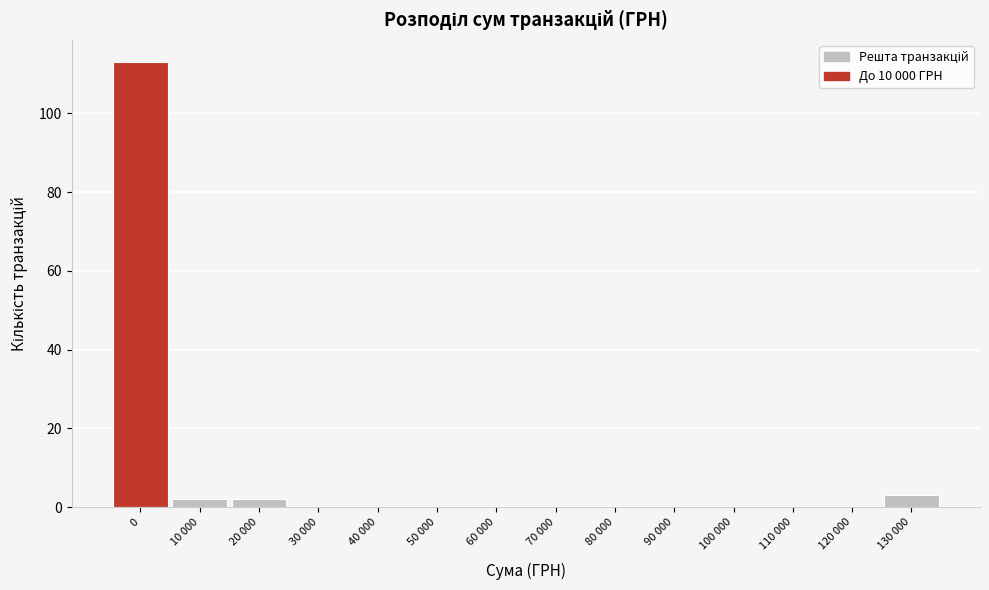

Reading left to right, list all the values displayed in this chart.

0=113	10 000=2	20 000=2	30 000=0	40 000=0	50 000=0	60 000=0	70 000=0	80 000=0	90 000=0	100 000=0	110 000=0	120 000=0	130 000=3